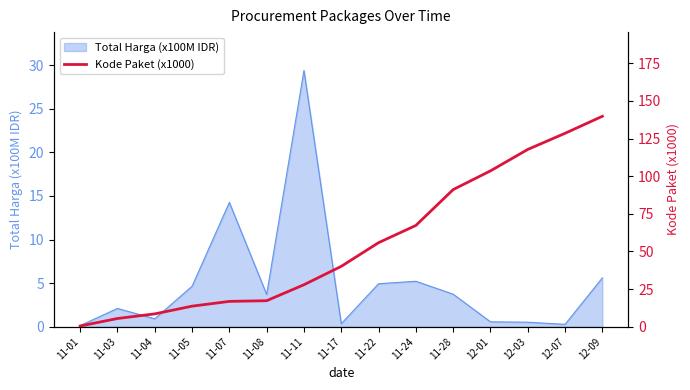

What is the sum of all values?

834.1